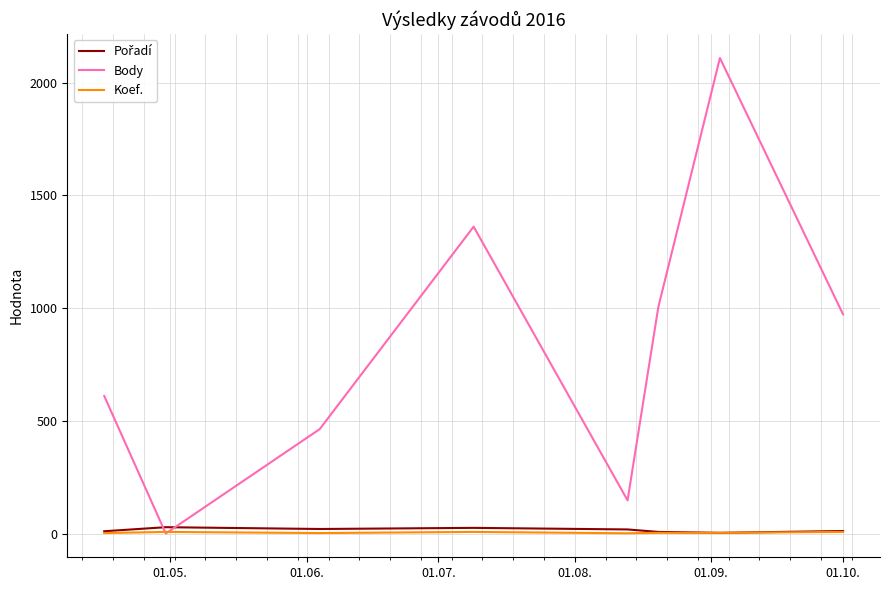

Count the number of data series in this chart.

3